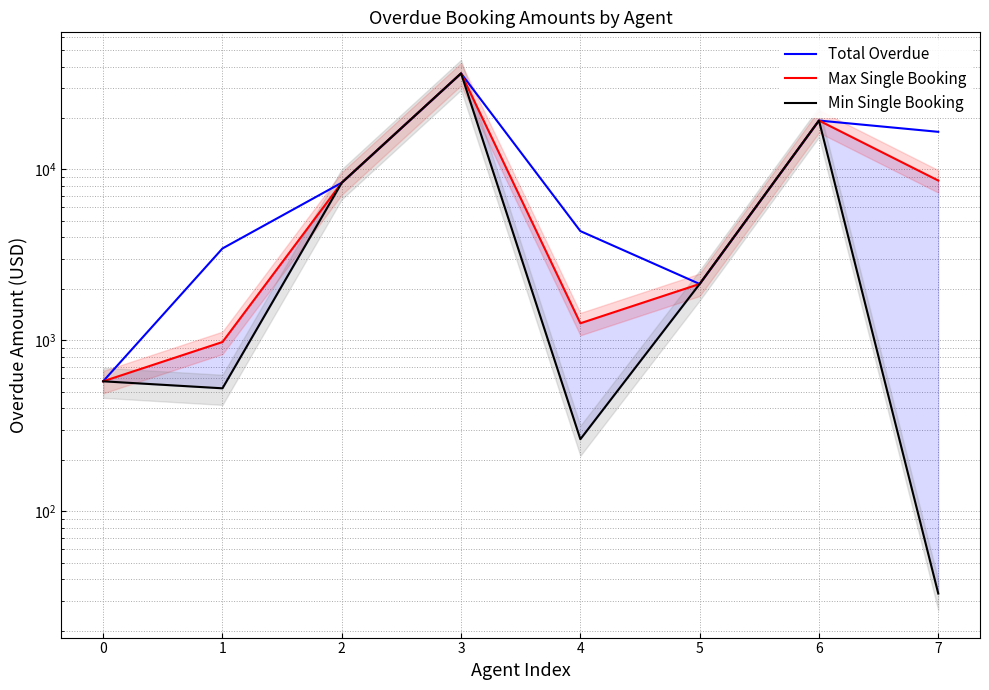

Which label corresponds to the smallest value in the chart?

7